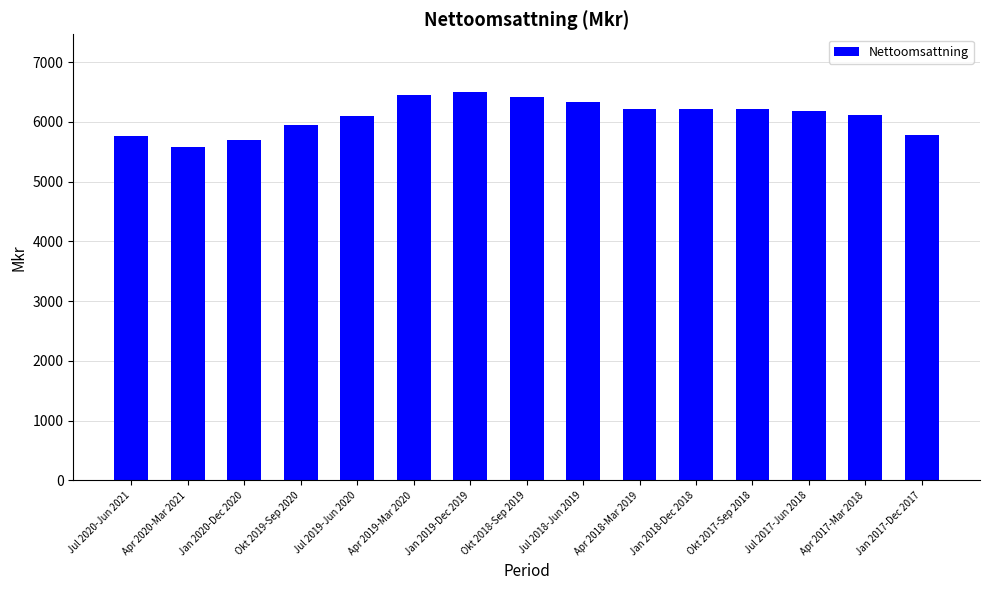

What is the maximum value shown in the chart?

6493